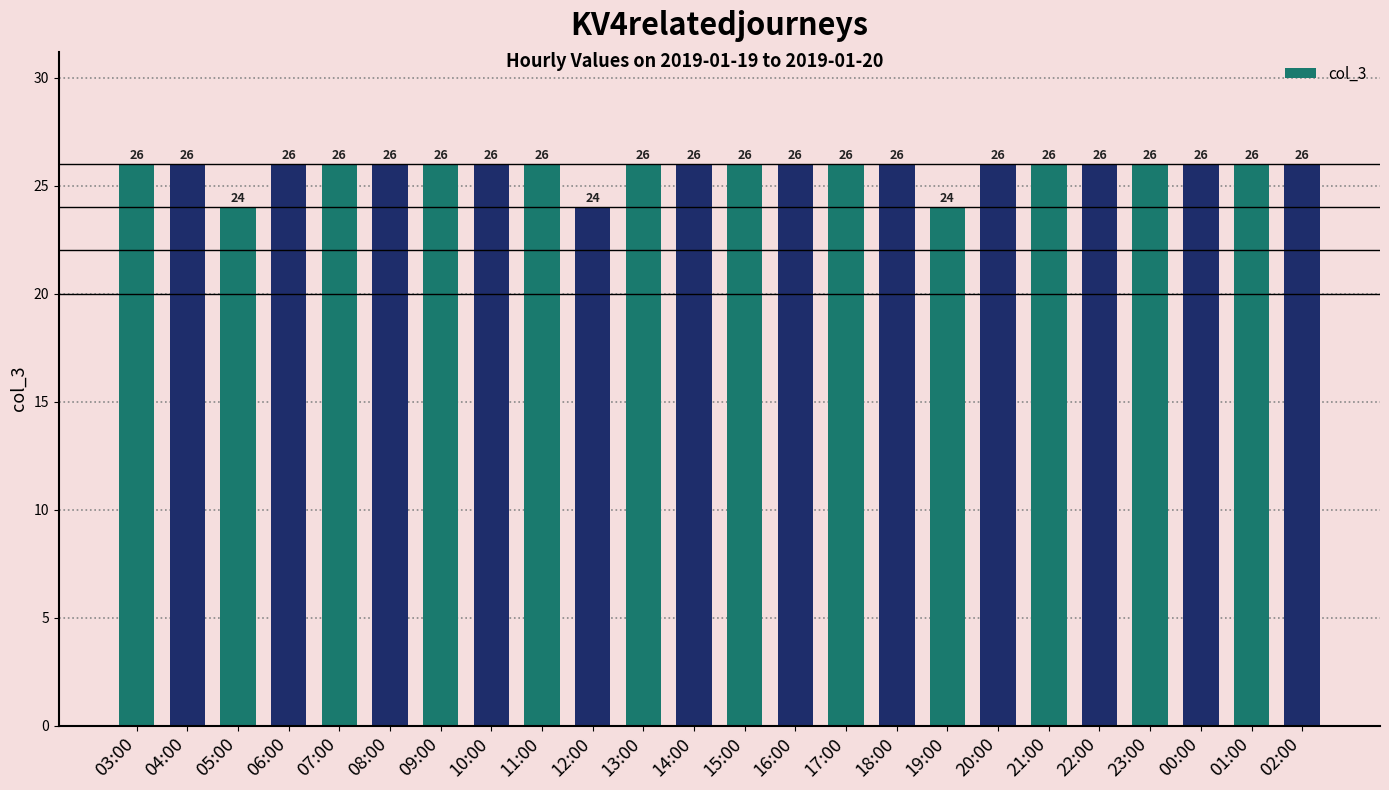

The chart shows a value of 24 at 12:00. True or false?

True